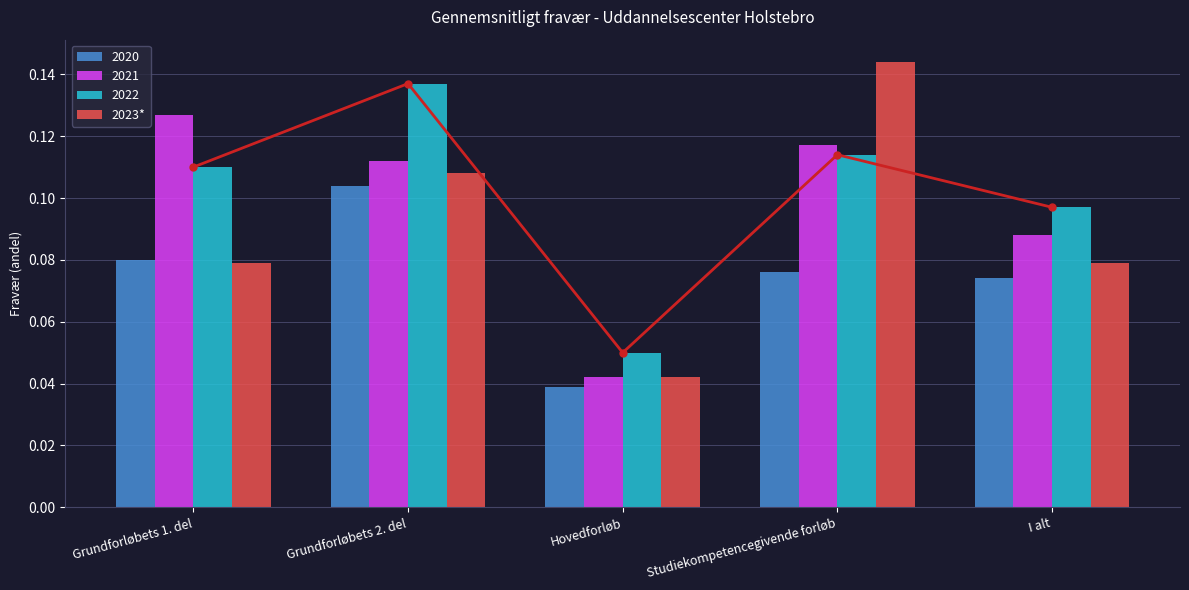

What is the greatest value displayed?

0.1